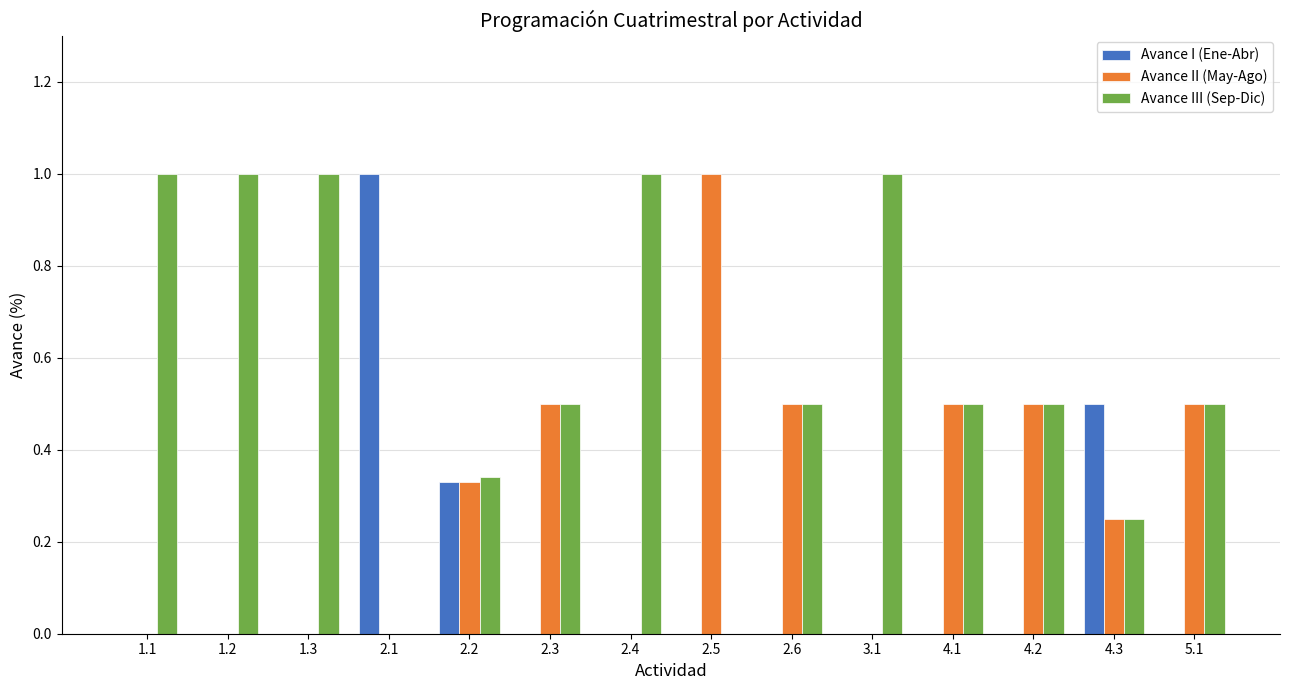

The value of Avance III (Sep-Dic) at 2.2 is 0.1. True or false?

False